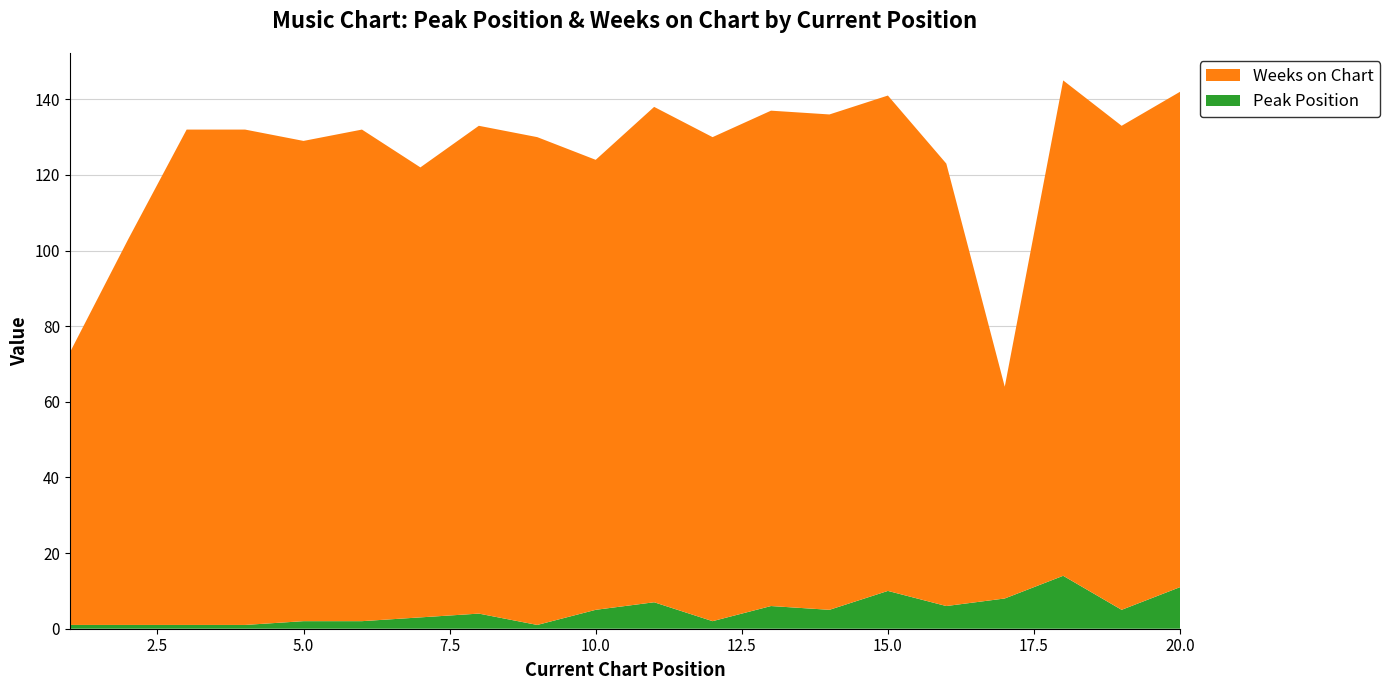

Reading left to right, list all the values displayed in this chart.

Peak Position: 1=1	2=1	3=1	4=1	5=2	6=2	7=3	8=4	9=1	10=5	11=7	12=2	13=6	14=5	15=10	16=6	17=8	18=14	19=5	20=11
Weeks on Chart: 1=72	2=102	3=131	4=131	5=127	6=130	7=119	8=129	9=129	10=119	11=131	12=128	13=131	14=131	15=131	16=117	17=56	18=131	19=128	20=131